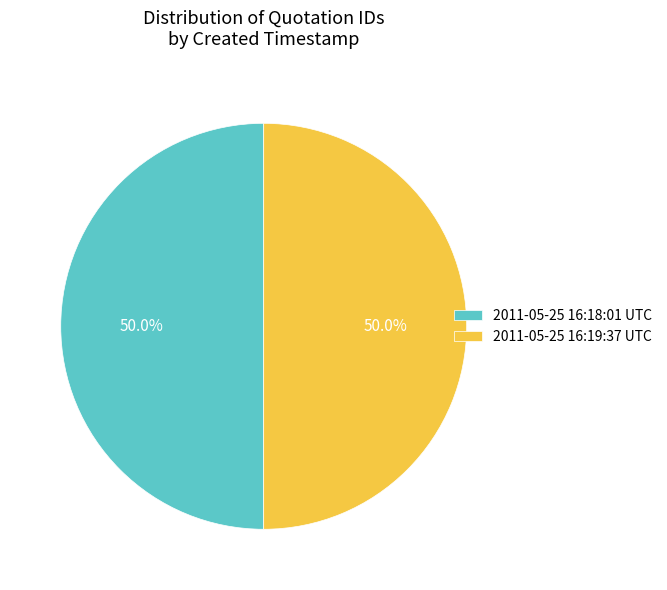

Do 2011-05-25 16:19:37 UTC and 2011-05-25 16:18:01 UTC together represent more than half of the pie?

Yes